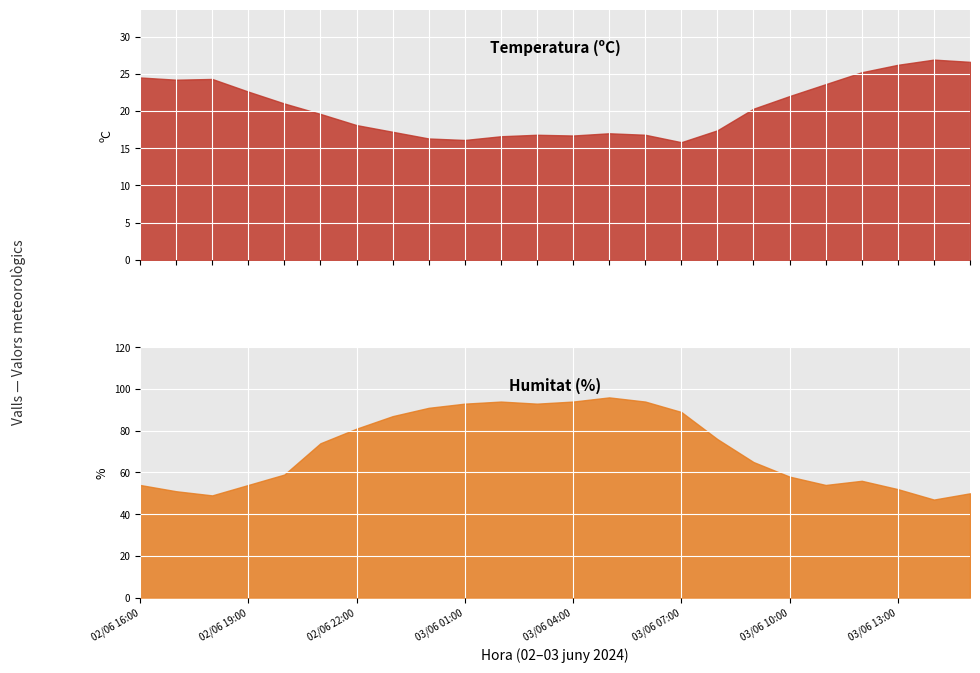

Reading right to left, extract all data points from this chart.

Temperatura (ºC): 03/06 15:00=26.6	03/06 14:00=26.9	03/06 13:00=26.2	03/06 12:00=25.2	03/06 11:00=23.6	03/06 10:00=22.0	03/06 09:00=20.3	03/06 08:00=17.4	03/06 07:00=15.8	03/06 06:00=16.8	03/06 05:00=17.0	03/06 04:00=16.7	03/06 03:00=16.8	03/06 02:00=16.6	03/06 01:00=16.1	03/06 00:00=16.3	02/06 23:00=17.2	02/06 22:00=18.1	02/06 21:00=19.6	02/06 20:00=21.0	02/06 19:00=22.6	02/06 18:00=24.3	02/06 17:00=24.2	02/06 16:00=24.5
Humitat (%): 03/06 15:00=50.0	03/06 14:00=47.0	03/06 13:00=52.0	03/06 12:00=56.0	03/06 11:00=54.0	03/06 10:00=58.0	03/06 09:00=65.0	03/06 08:00=76.0	03/06 07:00=89.0	03/06 06:00=94.0	03/06 05:00=96.0	03/06 04:00=94.0	03/06 03:00=93.0	03/06 02:00=94.0	03/06 01:00=93.0	03/06 00:00=91.0	02/06 23:00=87.0	02/06 22:00=81.0	02/06 21:00=74.0	02/06 20:00=59.0	02/06 19:00=54.0	02/06 18:00=49.0	02/06 17:00=51.0	02/06 16:00=54.0